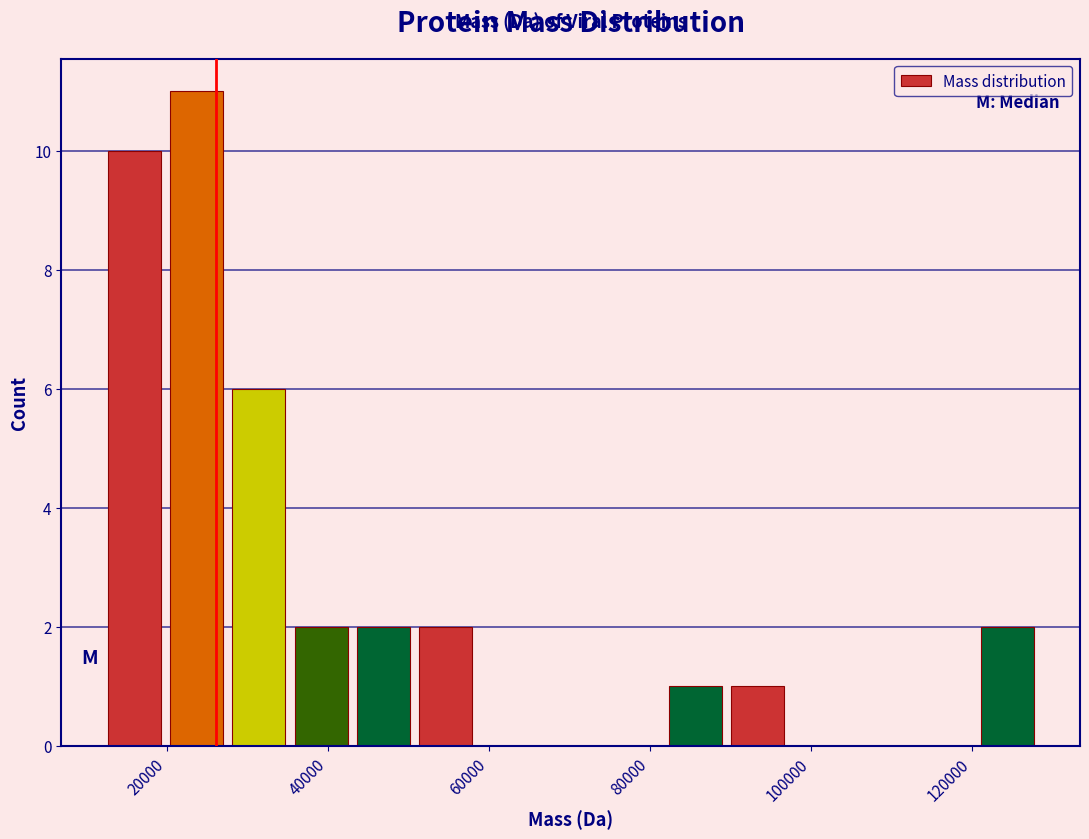

Around what value on the x-axis is the tallest bar? Give the approximate position of its centre, as read against the axis.

24000